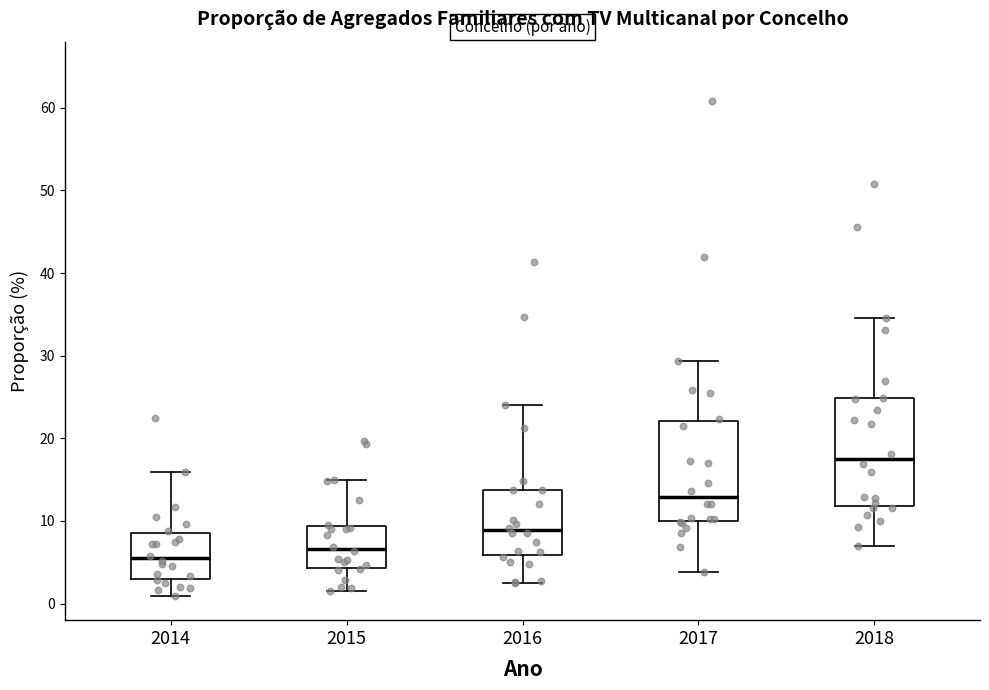

Reading left to right, read every box against the y-axis: the position of its median line, the range the box covers, and the ends of its whiskers. The values are not printed on the chart, so give them approximately, as read against the axis.

2014: median 6, box 3 to 9, whiskers 1 to 16
2015: median 7, box 4 to 9, whiskers 2 to 15
2016: median 9, box 6 to 14, whiskers 3 to 24
2017: median 13, box 10 to 22, whiskers 4 to 29
2018: median 17, box 12 to 25, whiskers 7 to 35